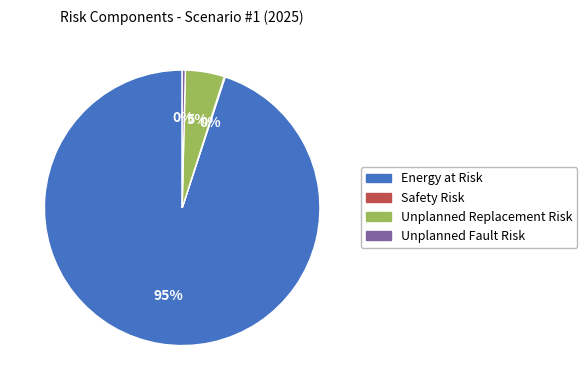

What is the largest slice in the pie chart?

Energy at Risk